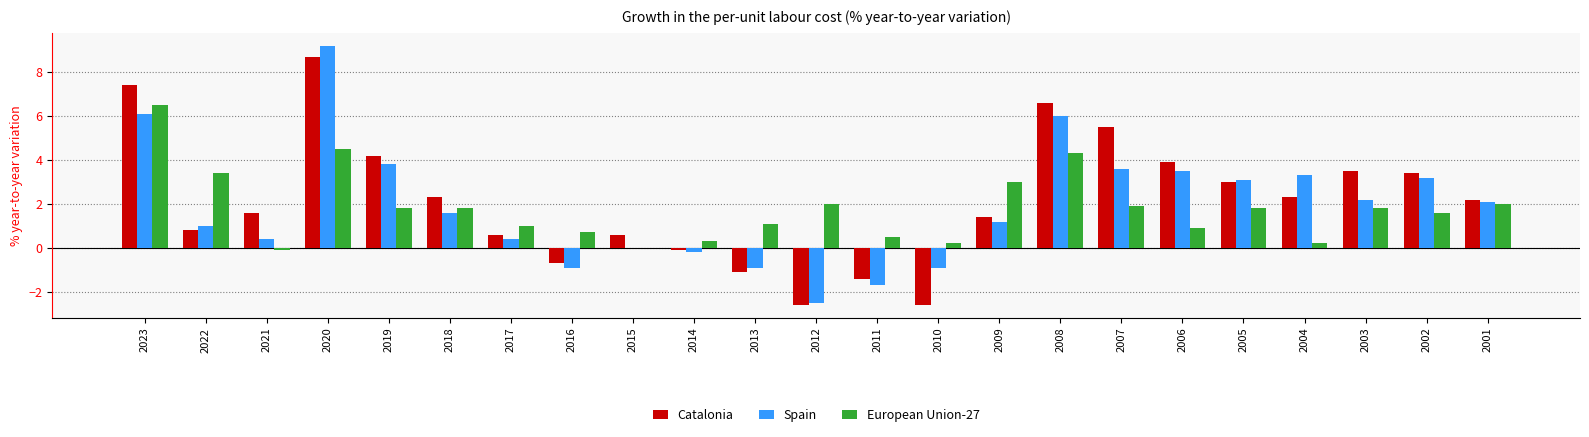

The value of European Union-27 at 2017 is 0.4. True or false?

False